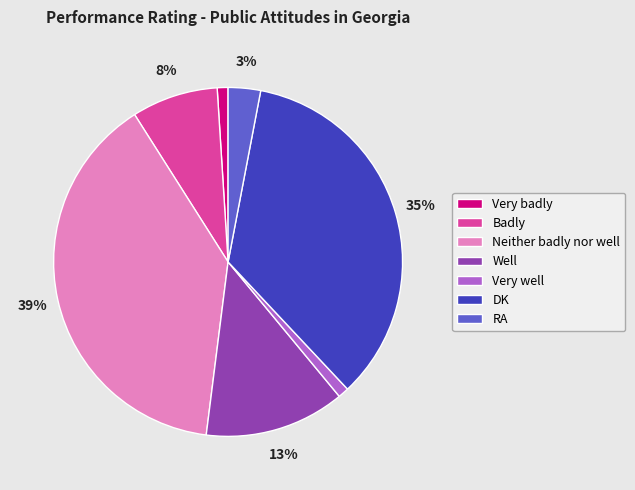

To the nearest percent, what percentage of the pie is DK?

35%